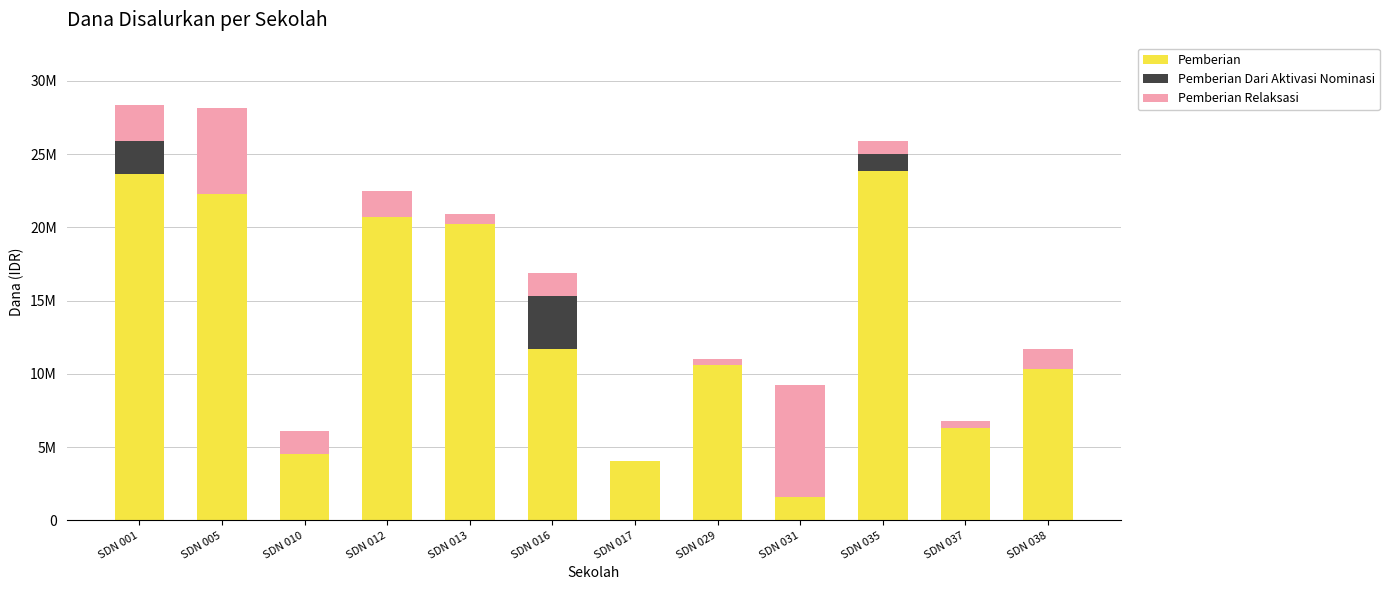

What are all the series names shown in the legend?

Pemberian, Pemberian Dari Aktivasi Nominasi, Pemberian Relaksasi